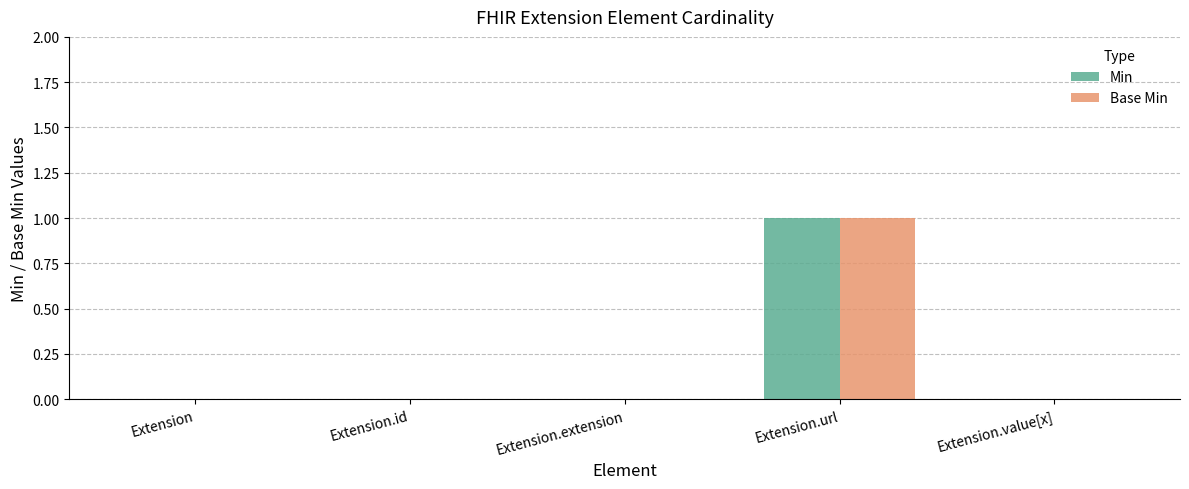

The value of Min at Extension.id is -1. True or false?

False